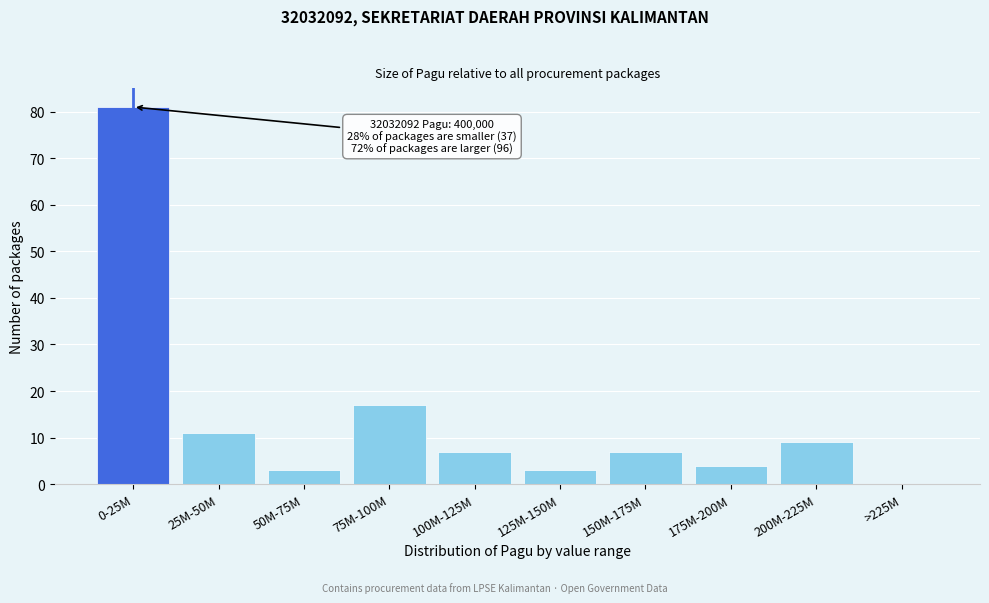

Reading left to right, what are all the values shown in this chart?

0-25M=81	25M-50M=11	50M-75M=3	75M-100M=17	100M-125M=7	125M-150M=3	150M-175M=7	175M-200M=4	200M-225M=9	>225M=0